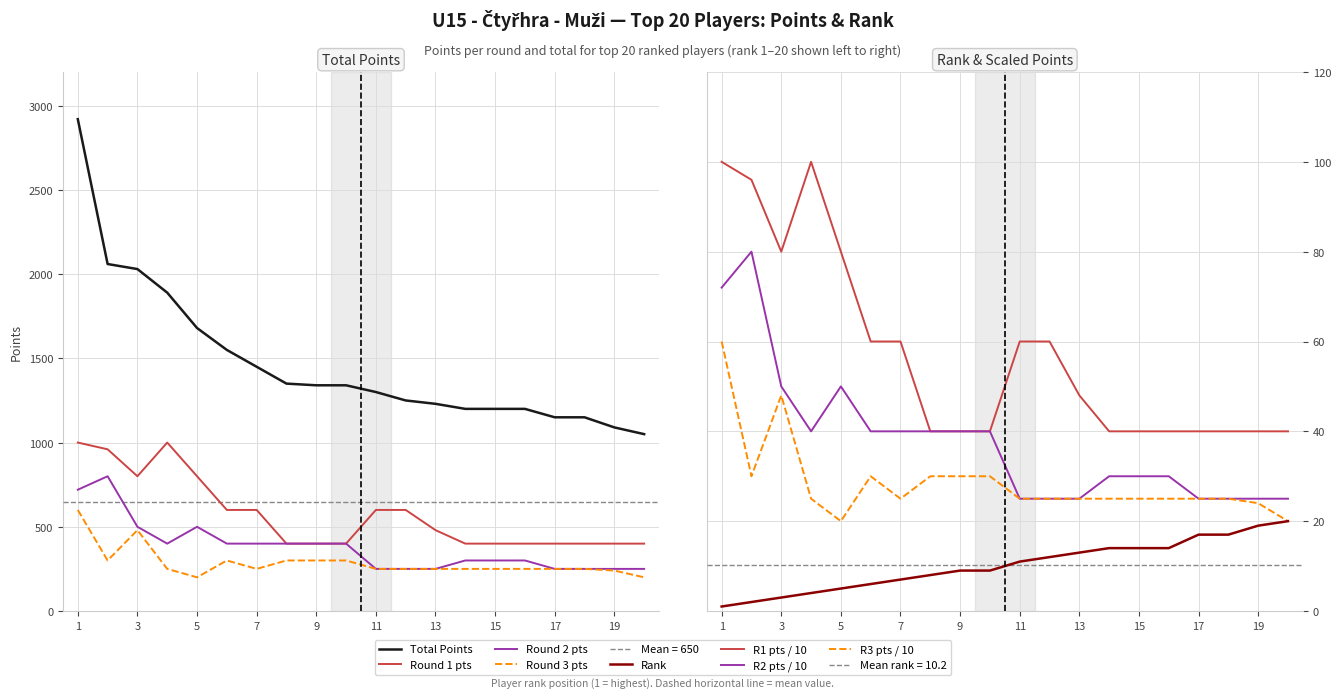

At how many categories does at least one series exceed 2247?

1